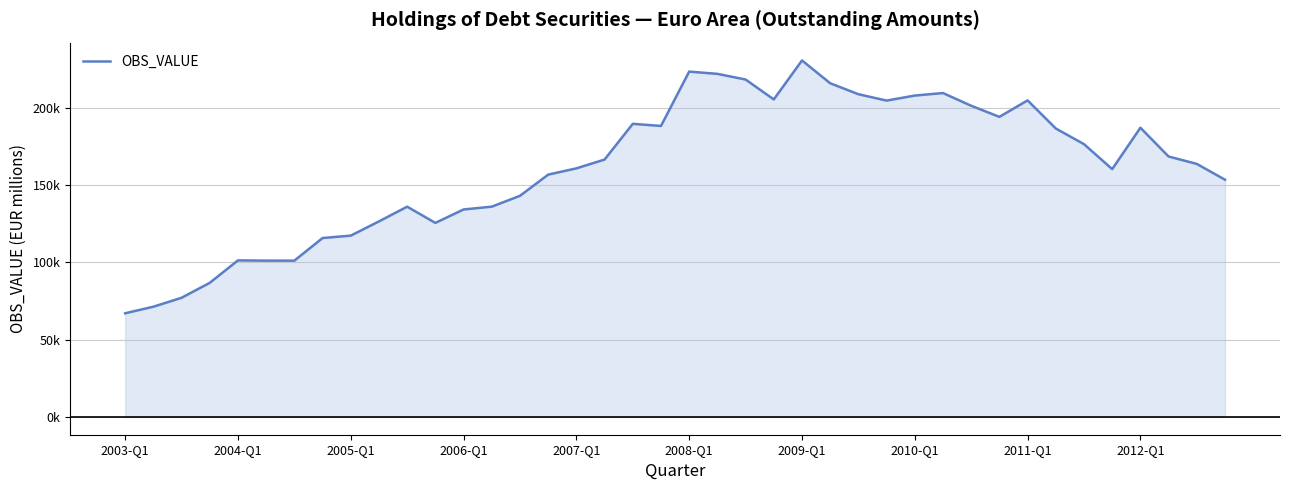

Reading left to right, list all the values displayed in this chart.

67014.0	71265.0	77038.0	86705.0	101232.0	101059.0	101057.0	115679.0	117238.0	126443.0	135955.0	125462.0	134159.0	135971.0	142982.0	156698.0	160744.1	166440.0	189540.7	188168.1	223324.3	221864.2	218192.2	205332.3	230529.5	215793.9	208699.4	204570.0	207832.5	209446.9	201225.3	194052.2	204703.6	186522.0	176389.2	160263.8	187018.7	168402.1	163615.9	153402.6